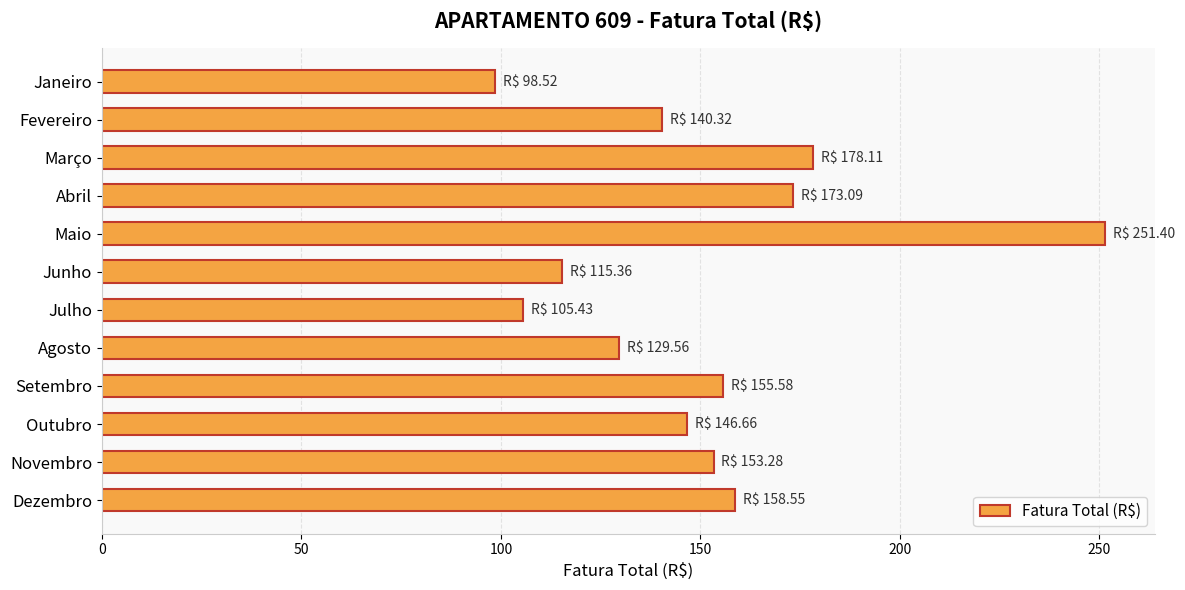

What is the approximate value at Dezembro?

158.6